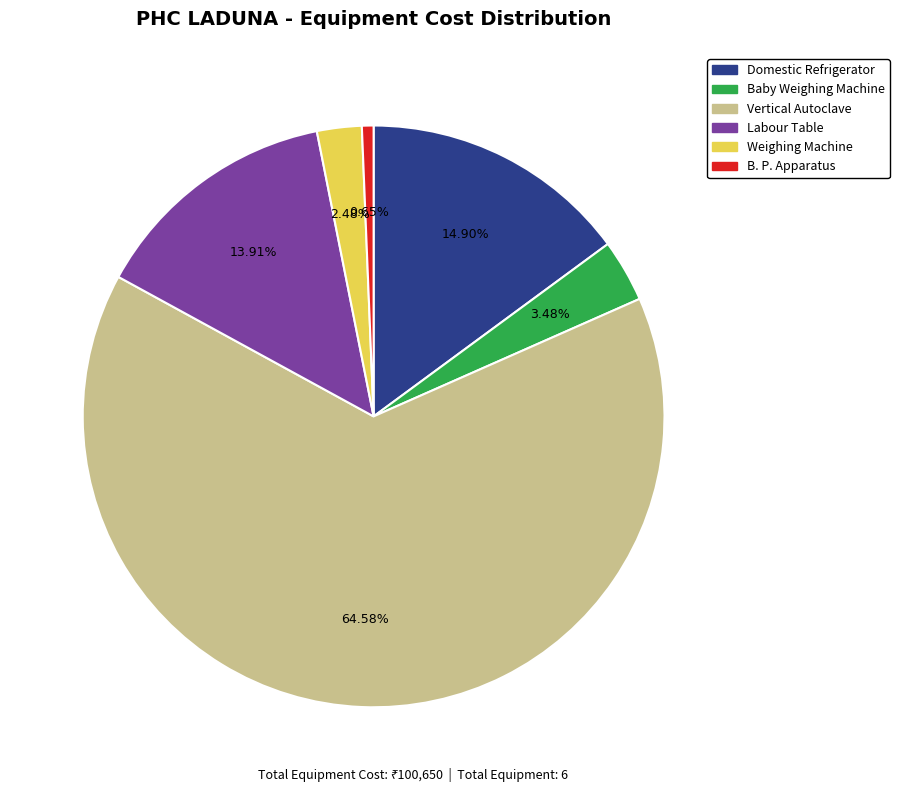

Rank the categories by value from lowest to highest.

B. P. Apparatus, Weighing Machine, Baby Weighing Machine, Labour Table, Domestic Refrigerator, Vertical Autoclave